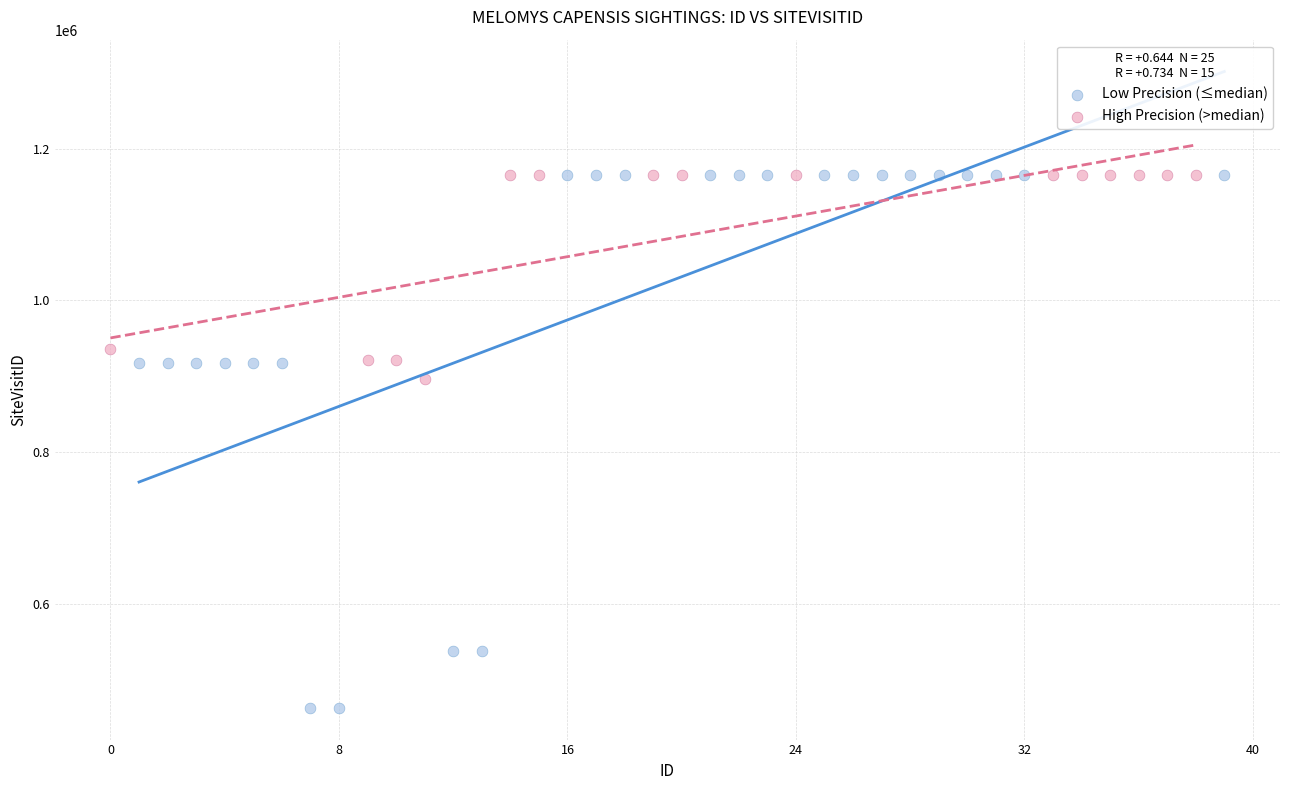

Which series reaches the minimum Y coordinate?

Low Precision (≤median)